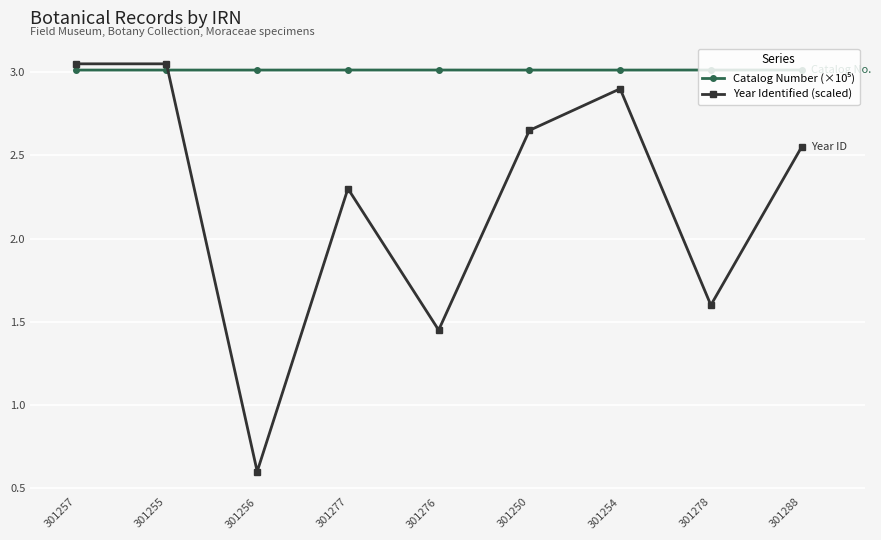

What is the total value across all series at 301254?

5.9